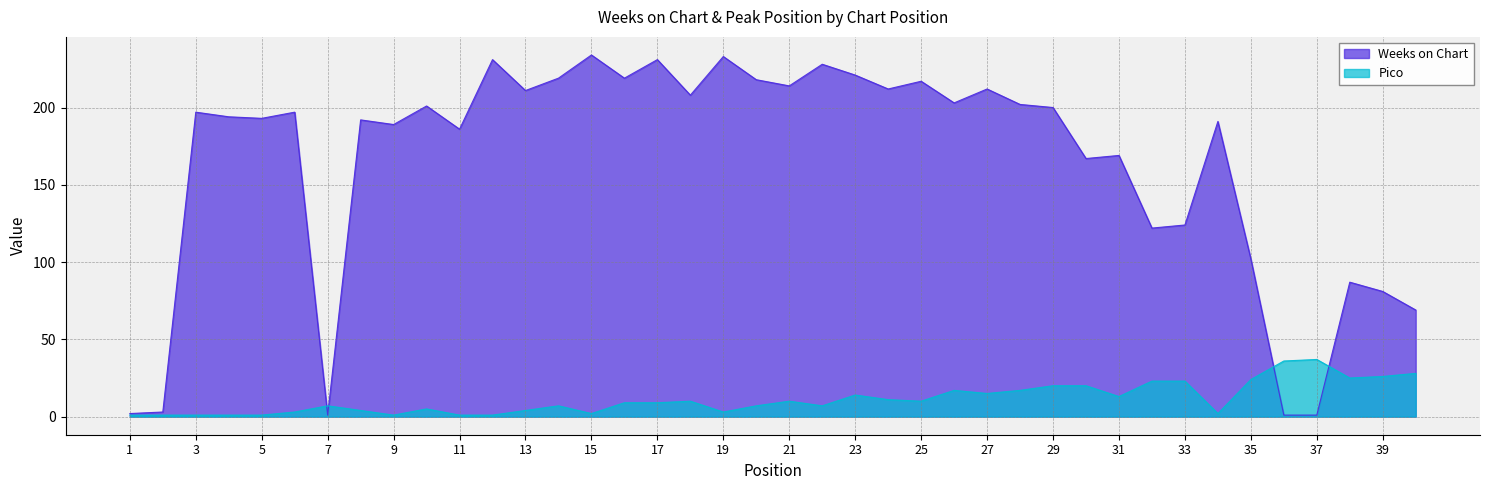

What are all the series names shown in the legend?

Weeks on Chart, Pico